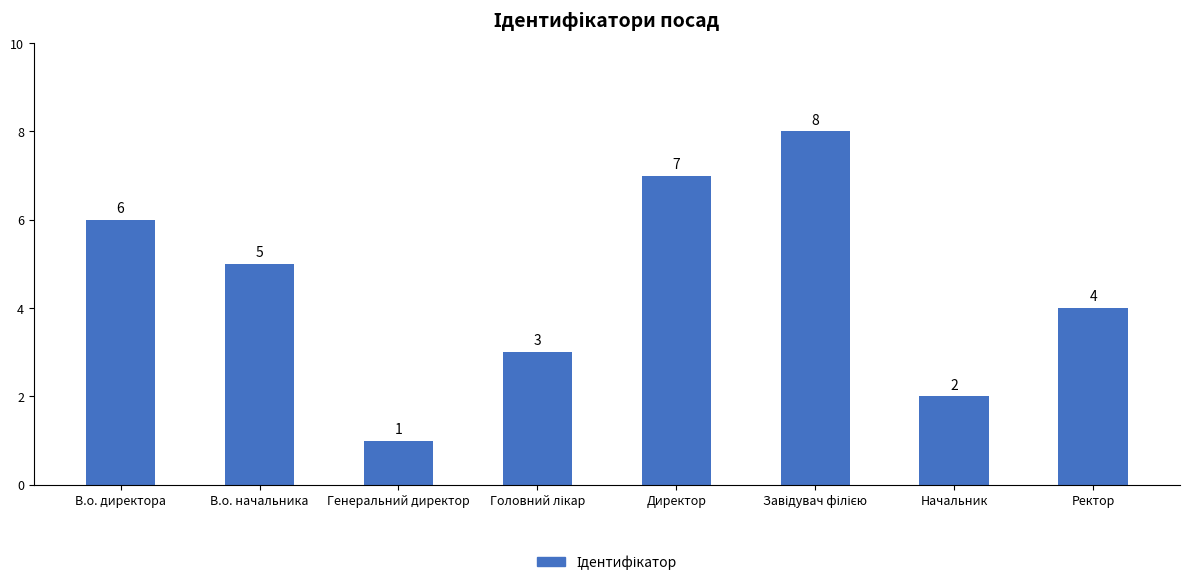

What is the difference between the second highest and minimum values?

6